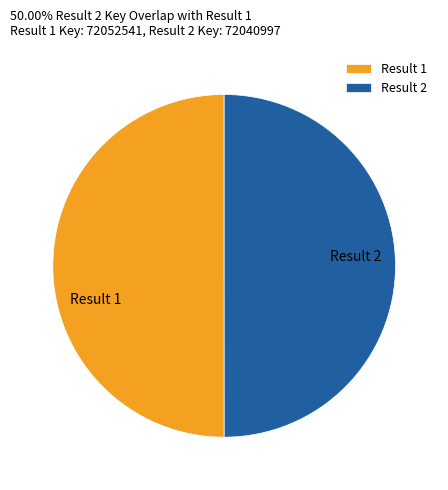

True or false: Result 1 accounts for 43% of the total.

False